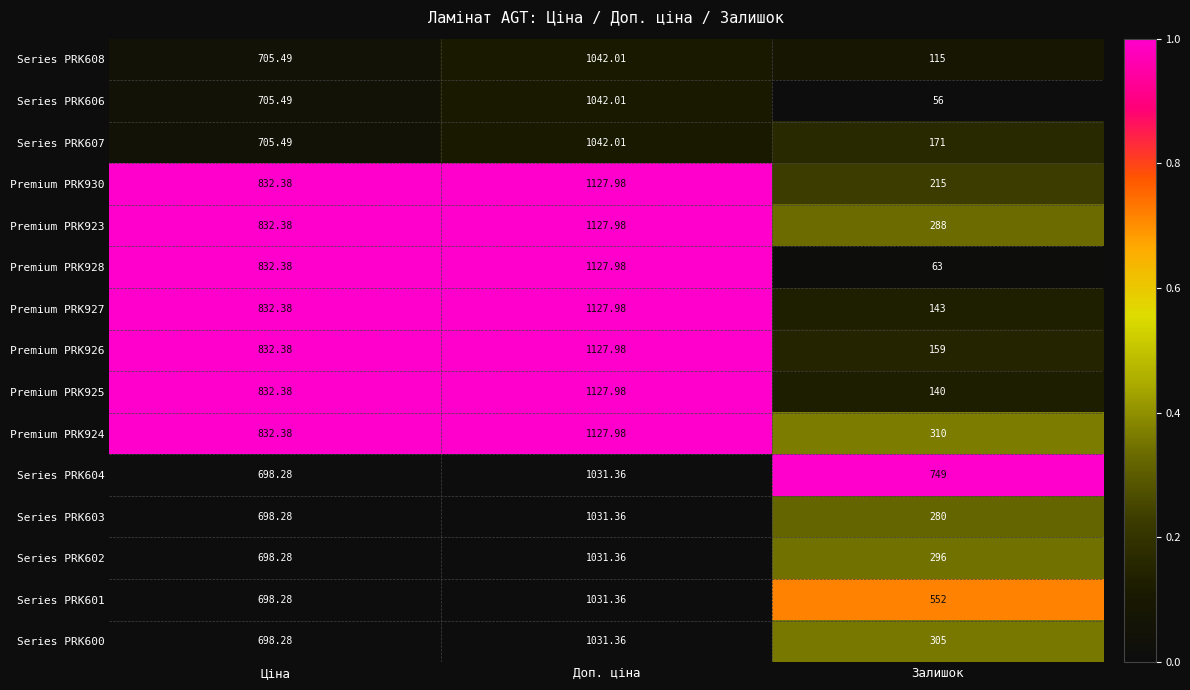

List the labels in order of Series PRK606 value, largest first.

Доп. ціна, Ціна, Залишок